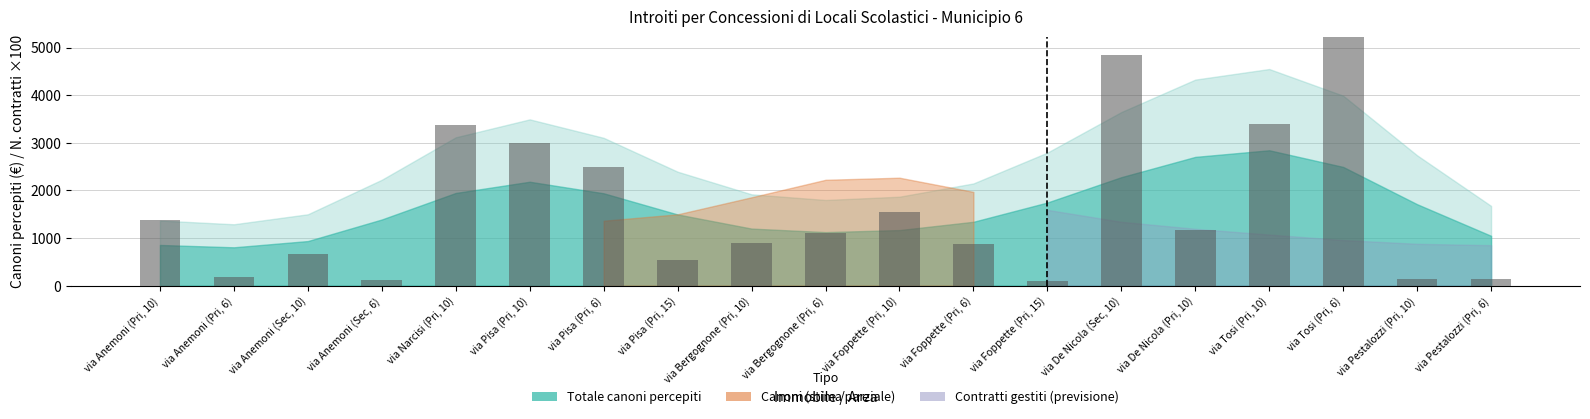

What is the minimum value shown in the chart?

90.0